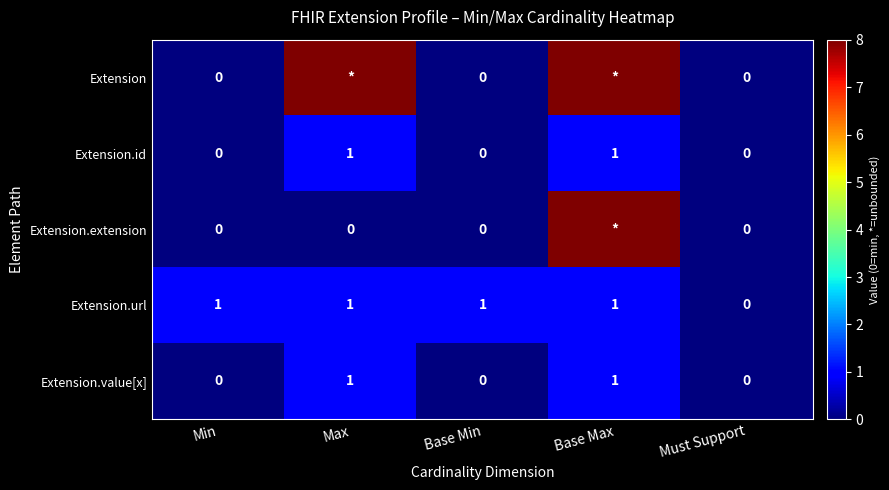

Is it true that Extension.id equals 1 at Max?

True